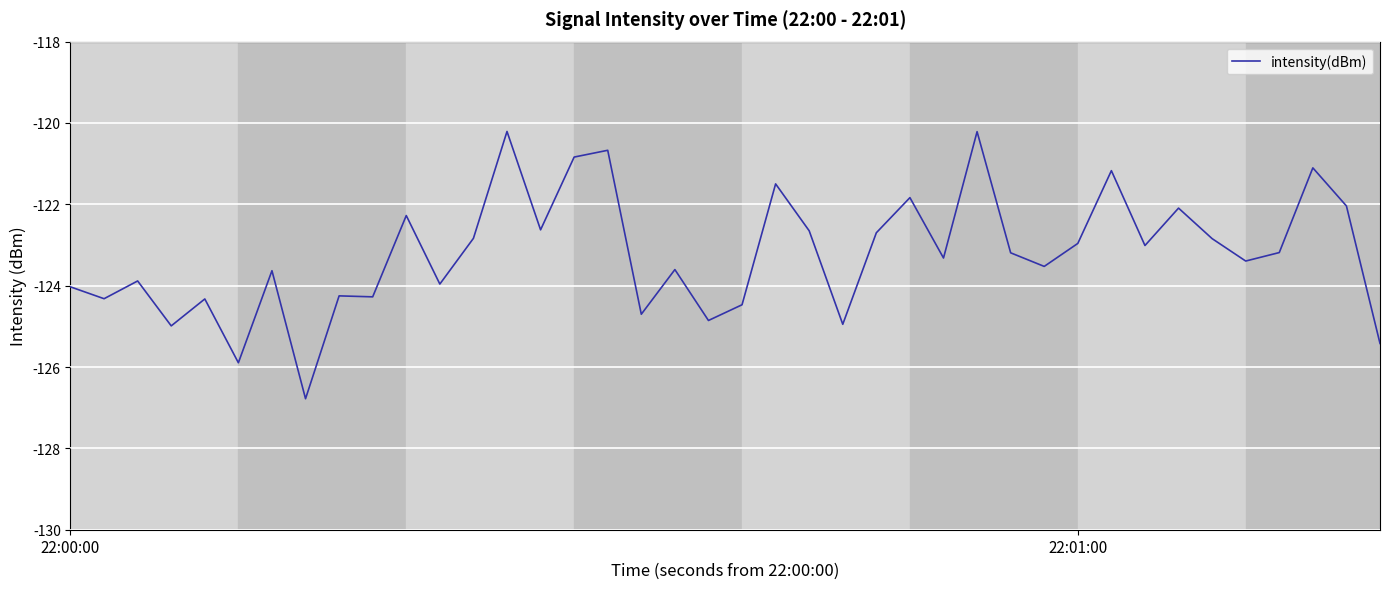

What is the greatest value displayed?

-120.2